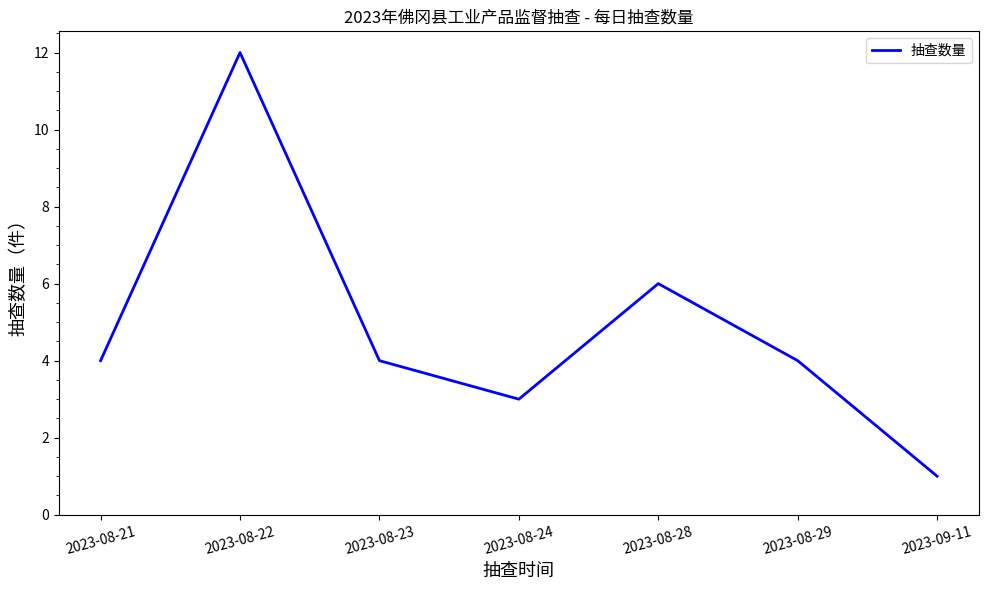

Approximately how many times larger is the value at 2023-08-29 compared to 2023-08-23?

1.0